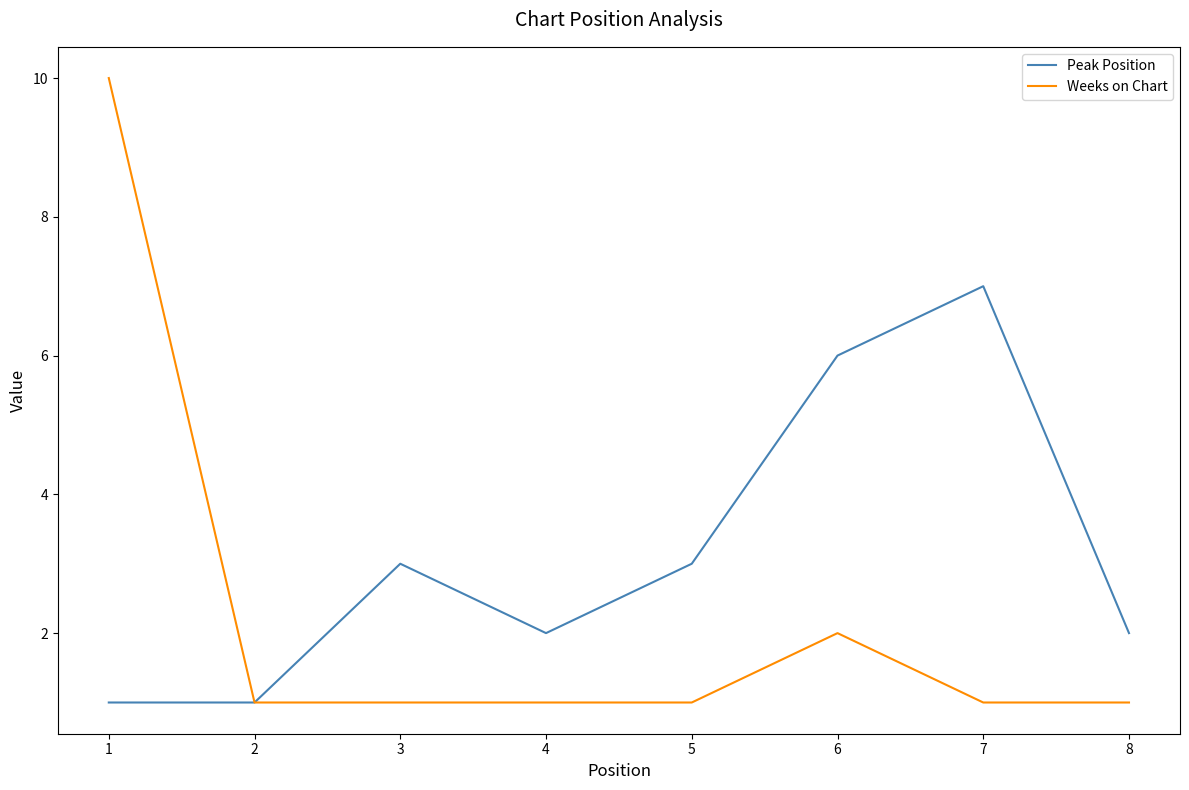

What is the maximum value for Peak Position?

7